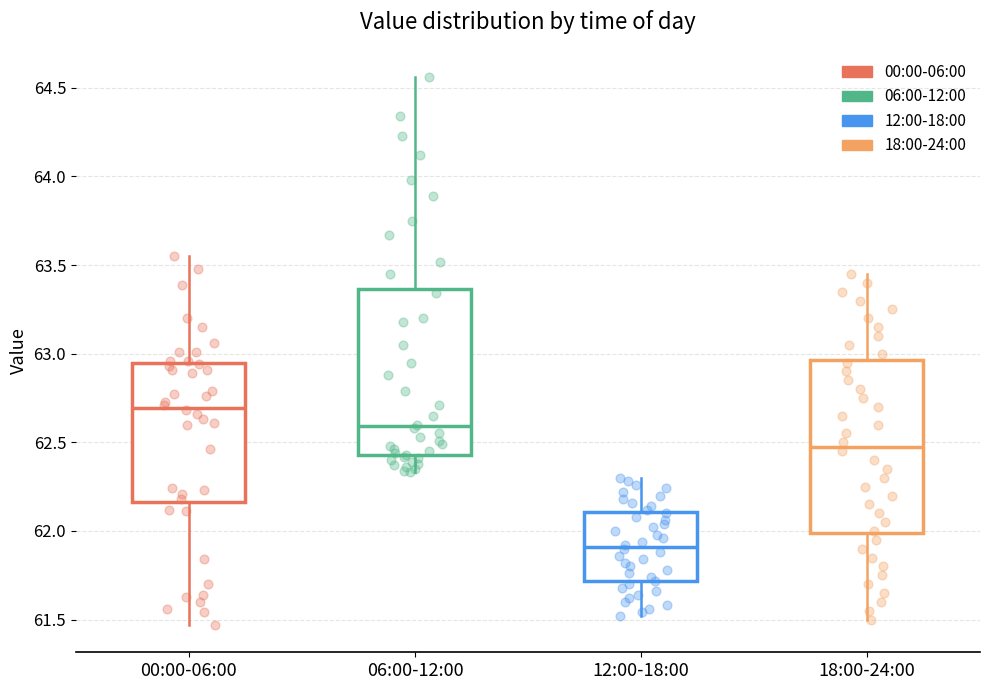

Reading left to right, read every box against the y-axis: the position of its median line, the range the box covers, and the ends of its whiskers. The values are not printed on the chart, so give them approximately, as read against the axis.

00:00-06:00: median 62.70, box 62.15 to 62.95, whiskers 61.45 to 63.55
06:00-12:00: median 62.60, box 62.45 to 63.35, whiskers 62.35 to 64.55
12:00-18:00: median 61.90, box 61.70 to 62.10, whiskers 61.50 to 62.30
18:00-24:00: median 62.50, box 62.00 to 62.95, whiskers 61.50 to 63.45